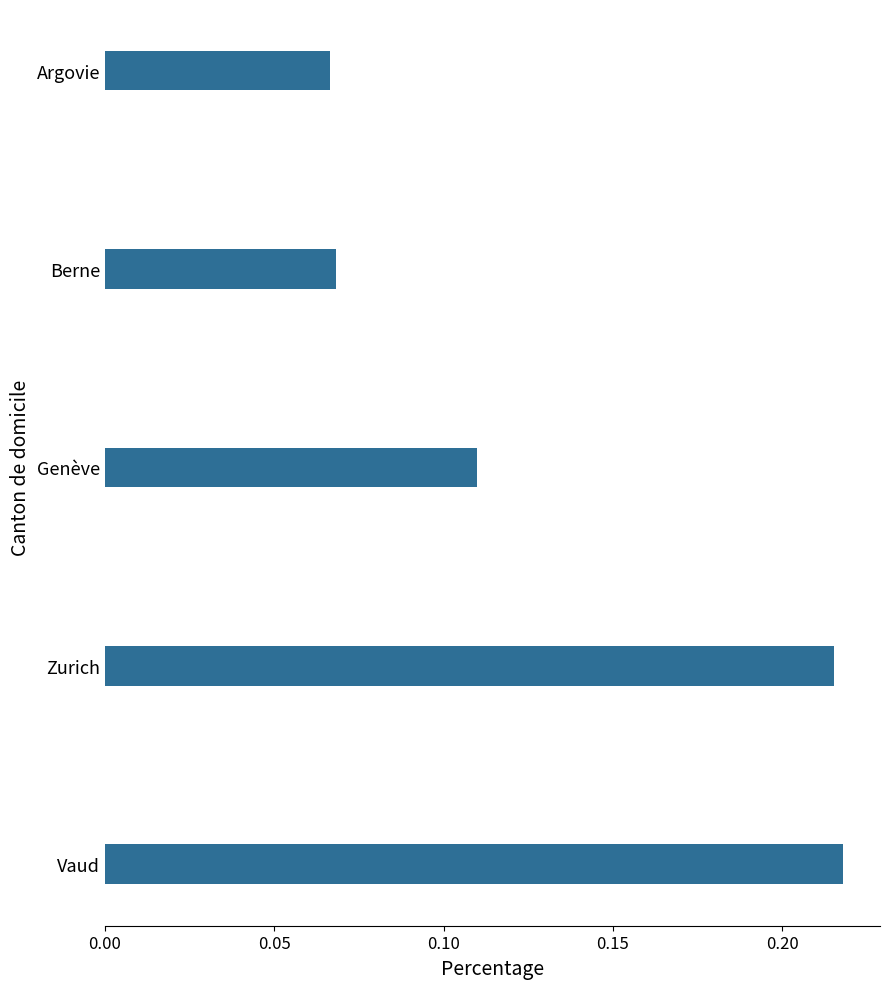

Between Zurich and Genève, which is larger?

Zurich